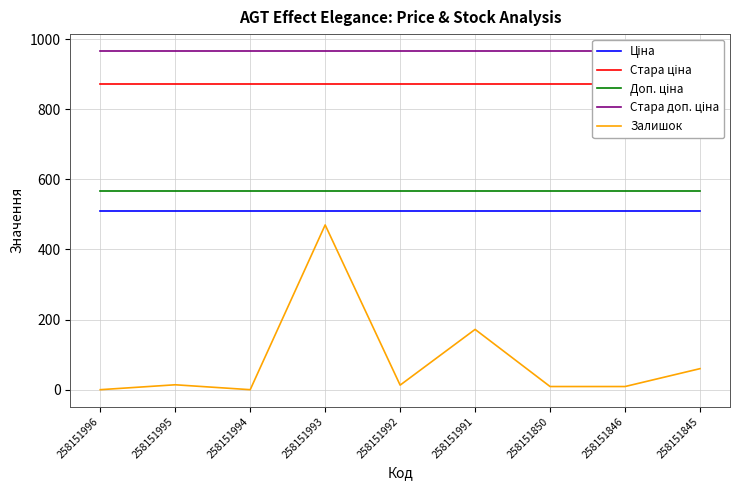

Read the Доп. ціна value at 258151994.

566.0